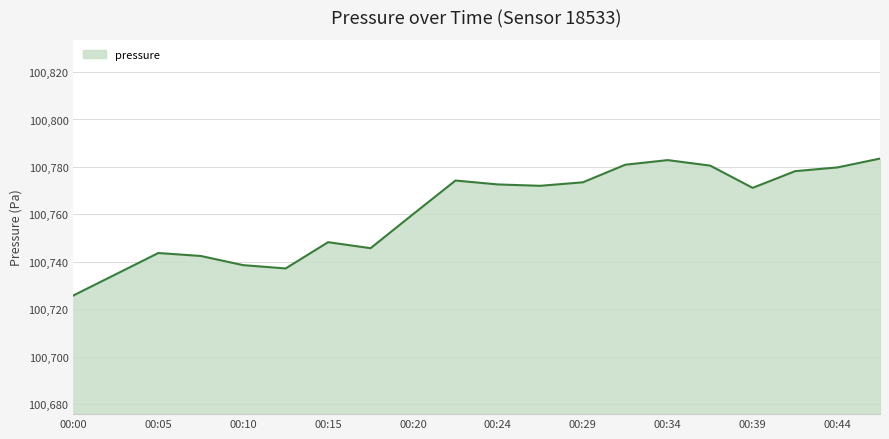

What is the minimum value shown in the chart?

100725.9